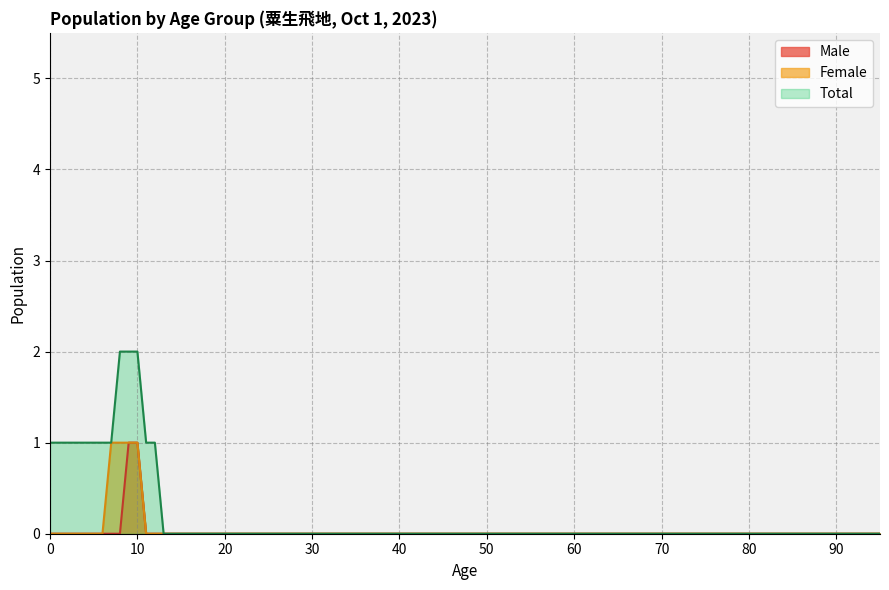

True or false: Total has a value of 0 at 70.

True